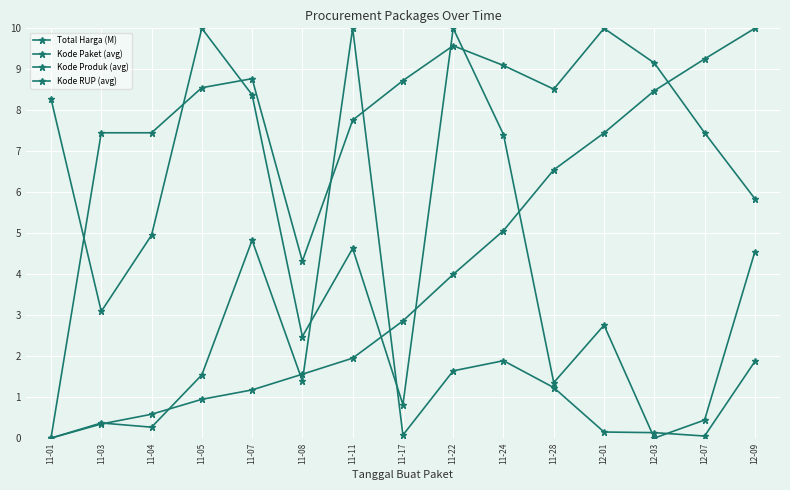

Which series changed the most between 11-04 and 11-24?

Kode Paket (avg)